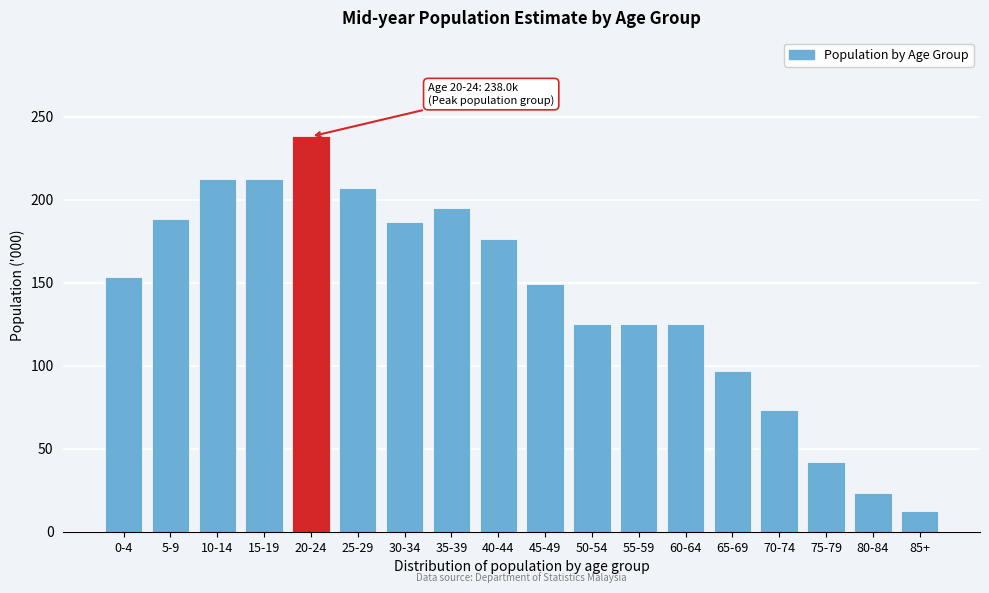

What is the change in value from 45-49 to 60-64?

-24.4